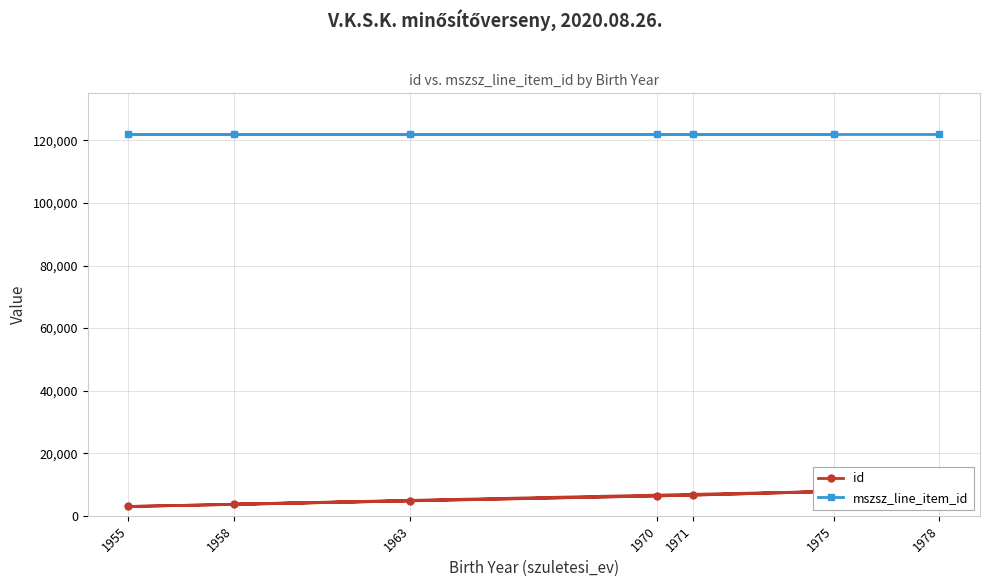

What is the maximum value shown in the chart?

121929